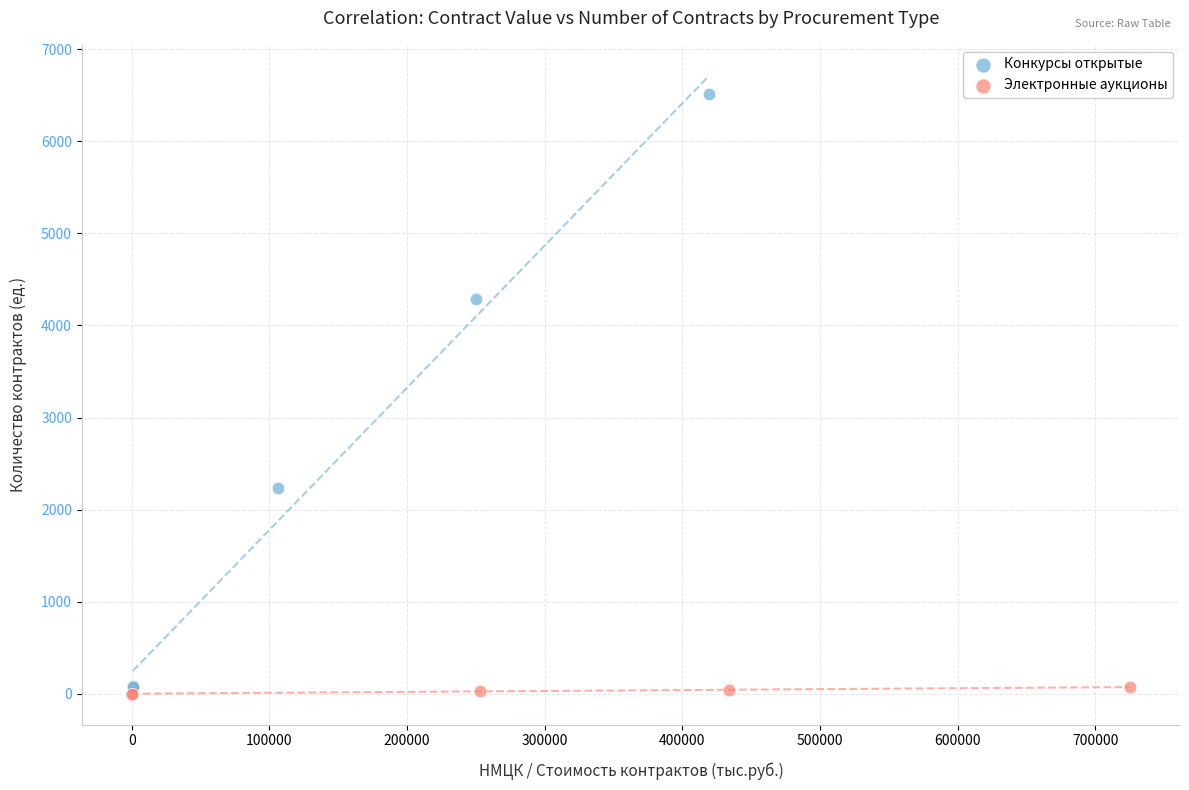

Which series has the widest spread of Y values?

Конкурсы открытые